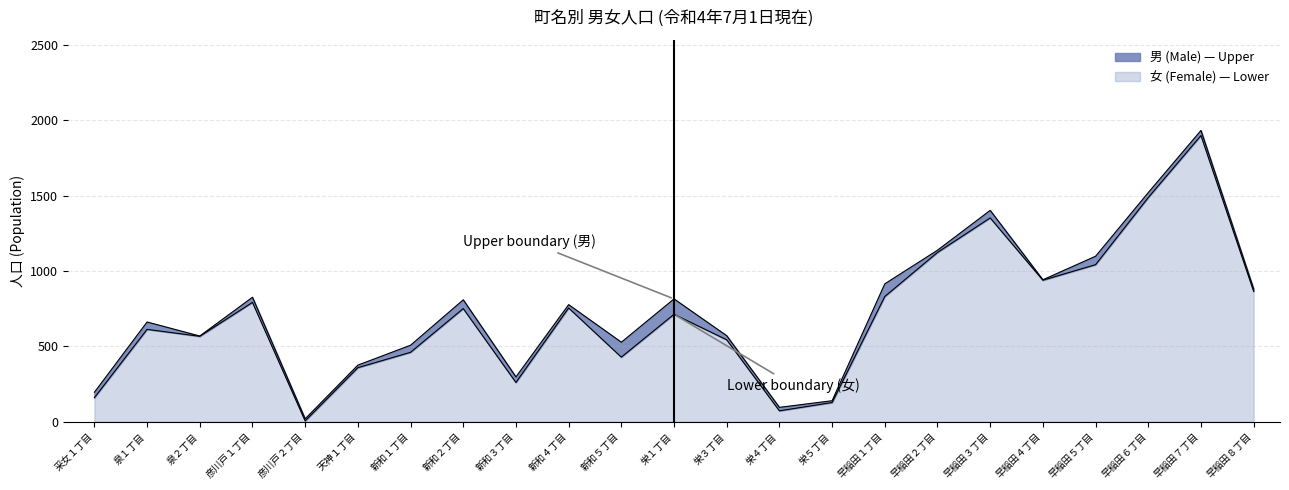

True or false: 男 (Male) has a value of 313 at 新和１丁目.

False